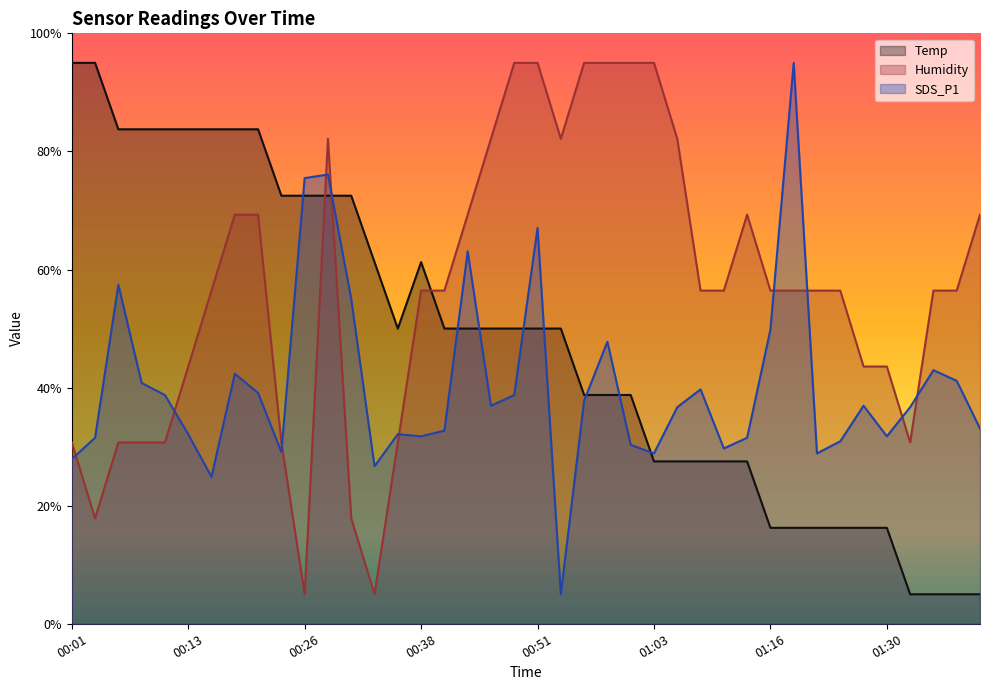

What is the sum of all Temp values?

1910.0